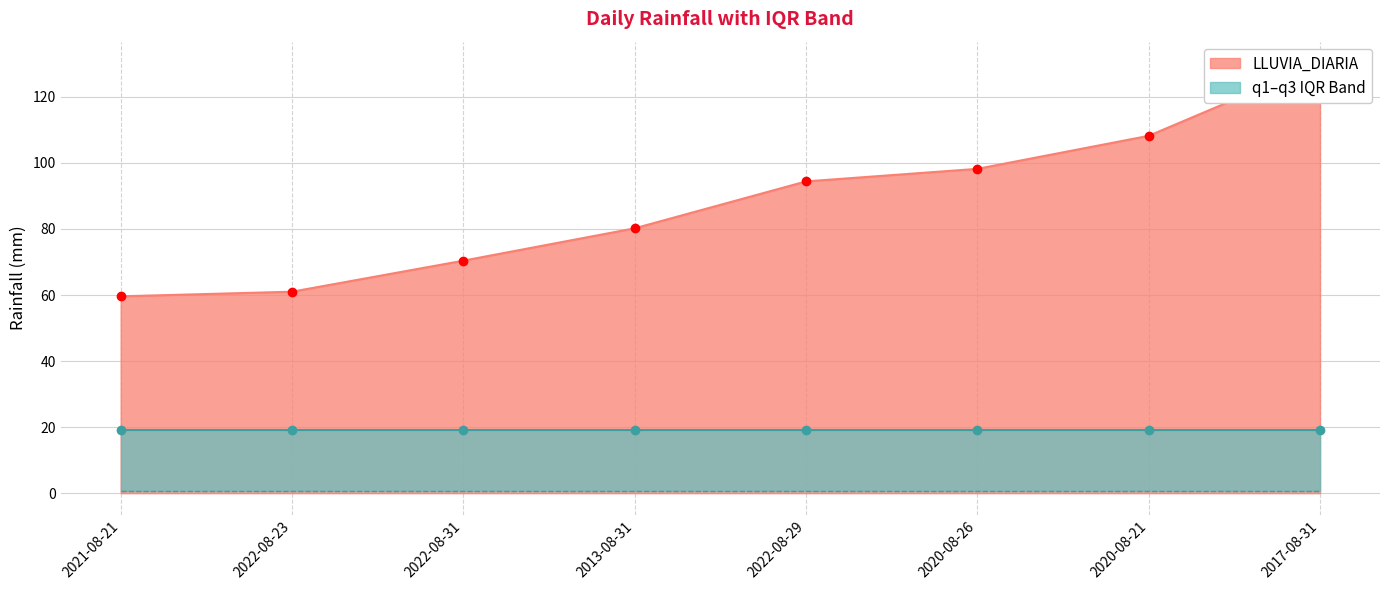

Reading left to right, list all the values displayed in this chart.

LLUVIA_DIARIA: 59.6	61.0	70.4	80.2	94.4	98.2	108.2	130.2
q1: 0.6	0.6	0.6	0.6	0.6	0.6	0.6	0.6
q3: 19.0	19.0	19.0	19.0	19.0	19.0	19.0	19.0